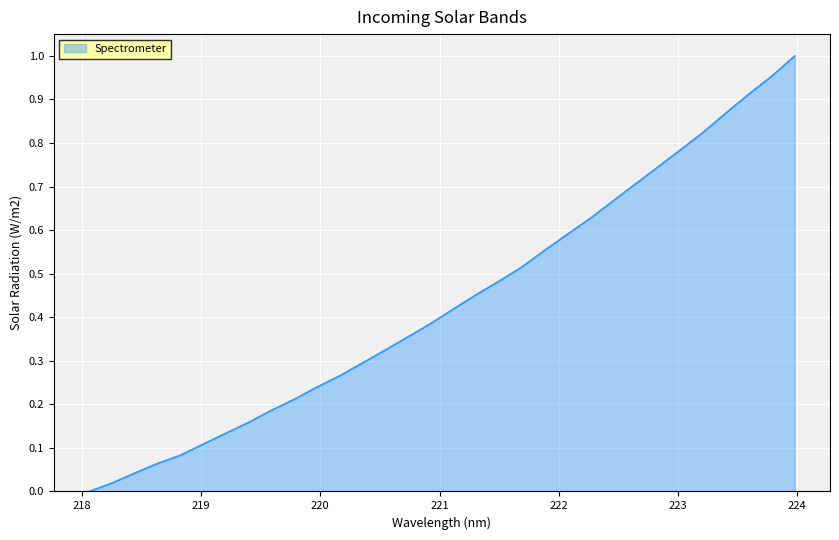

How many lines are shown in the chart?

1